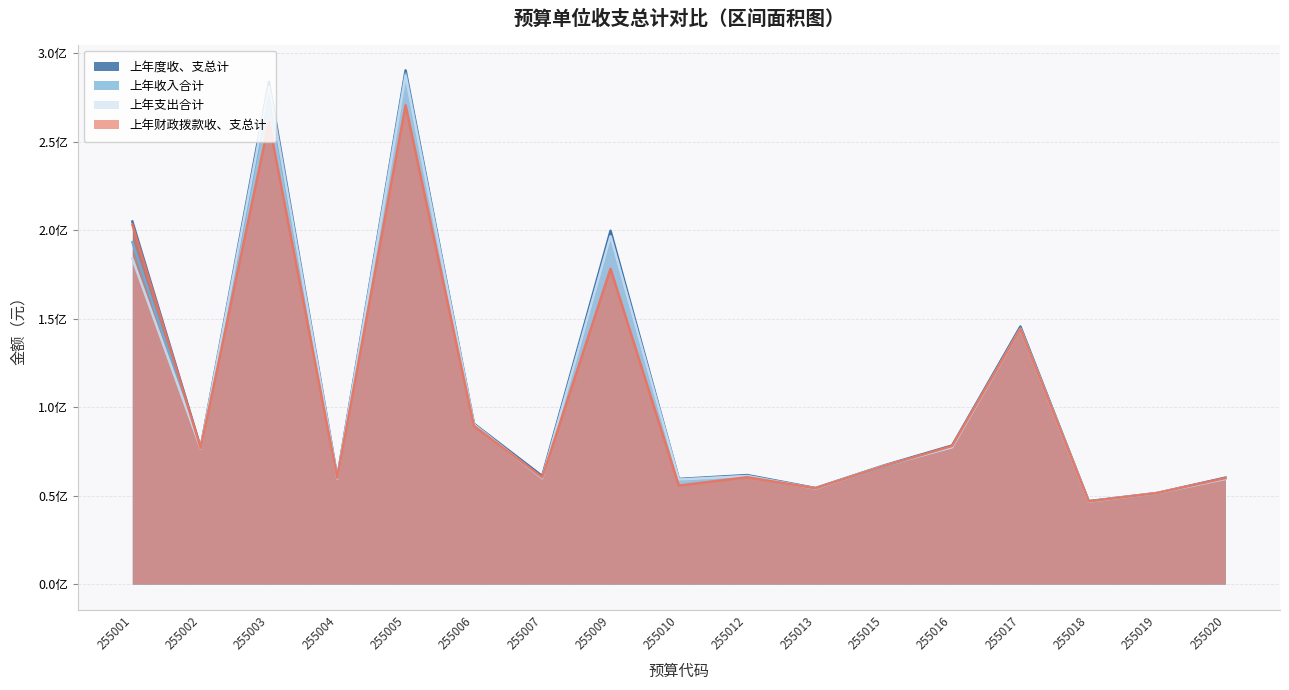

What is the average value of the 上年财政拨款收、支总计 series?

106811113.6